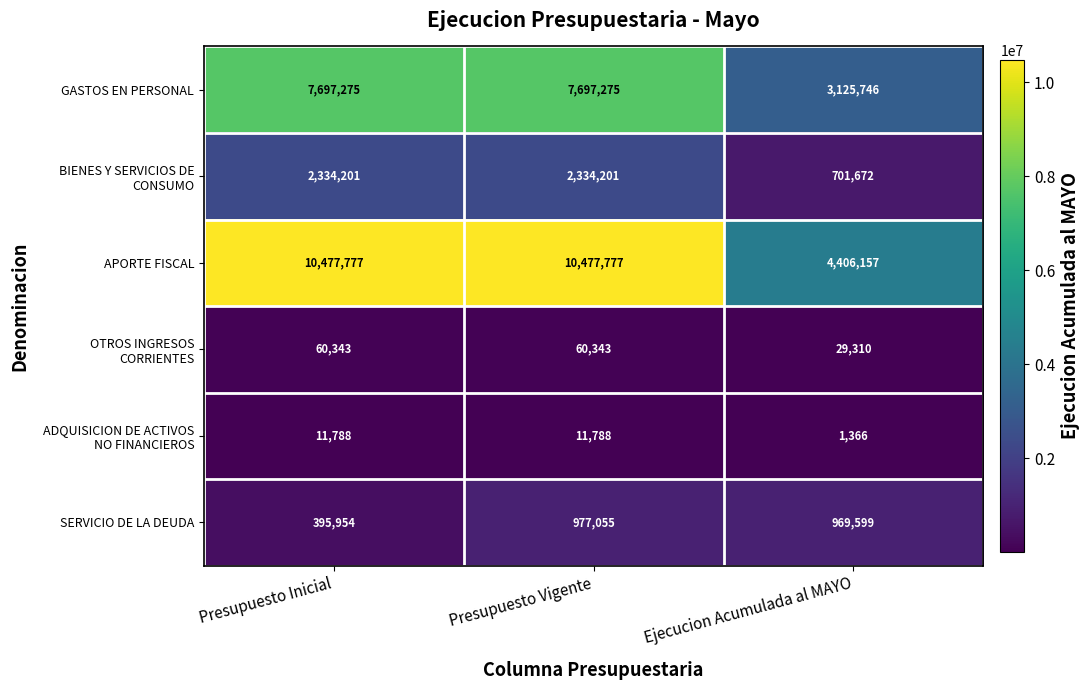

At which label does SERVICIO DE LA DEUDA first exceed 969599?

Presupuesto Vigente